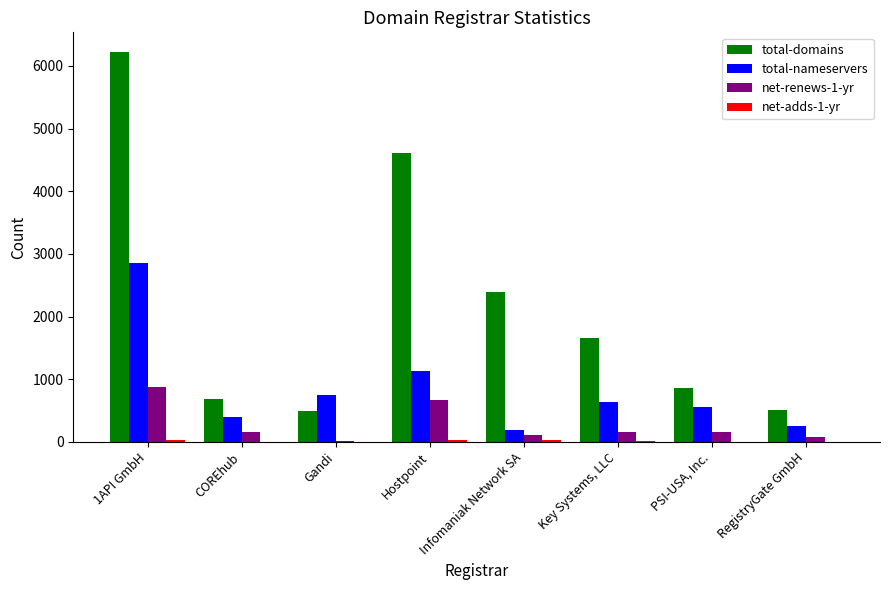

What is the sum of all total-domains values?

17440